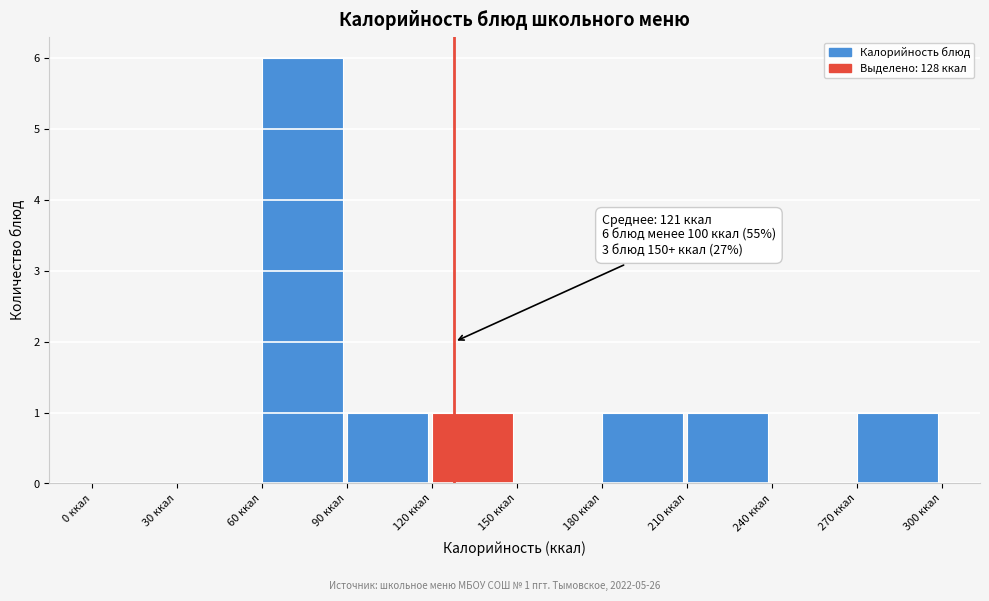

Over which range of the x-axis is the bar tallest?

60 to 90